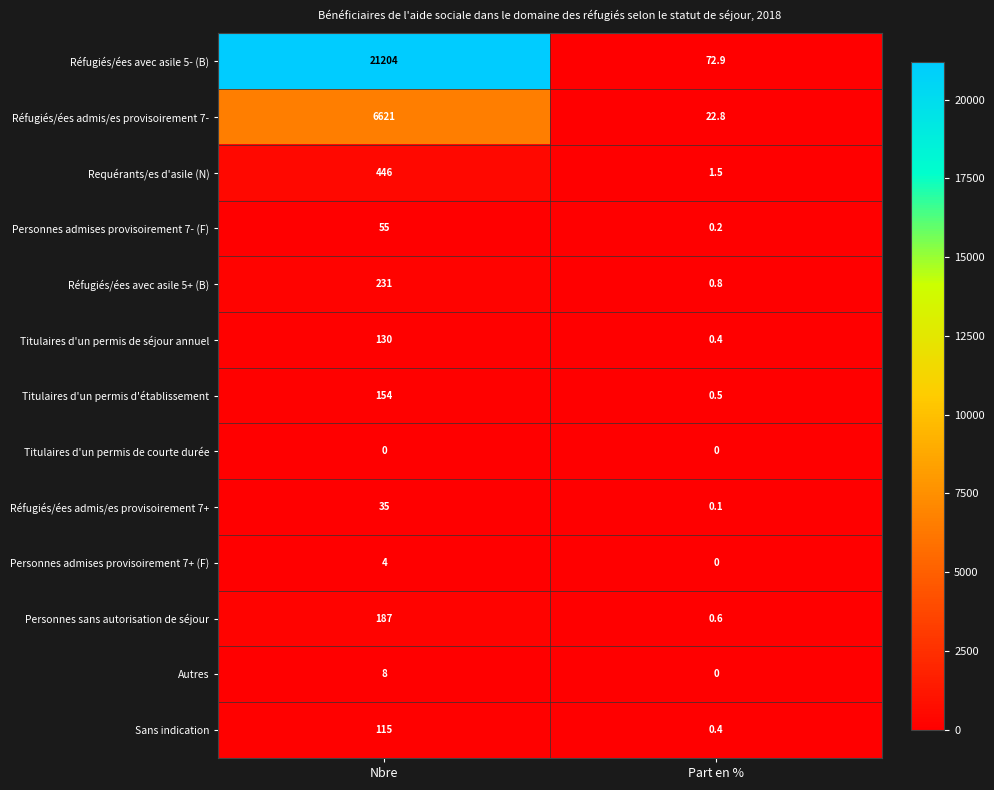

At which category is the sum across all series the highest?

Nbre